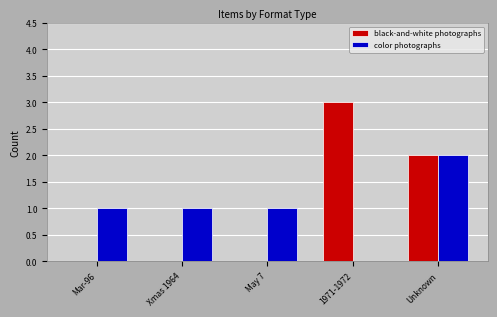

Between Mar-96 and Unknown, which series saw the biggest shift?

black-and-white photographs